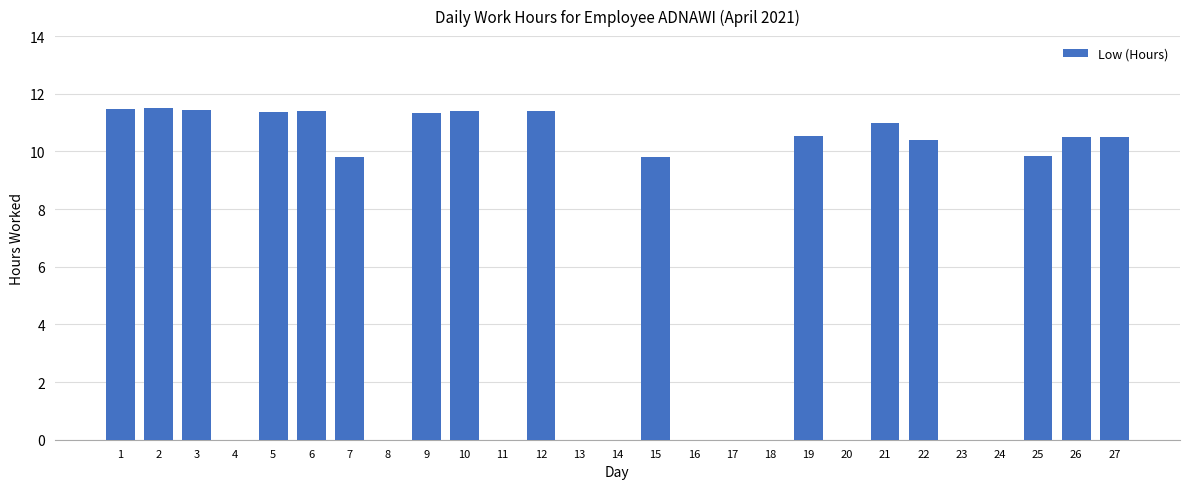

The chart shows a value of 0.0 at 8. True or false?

True